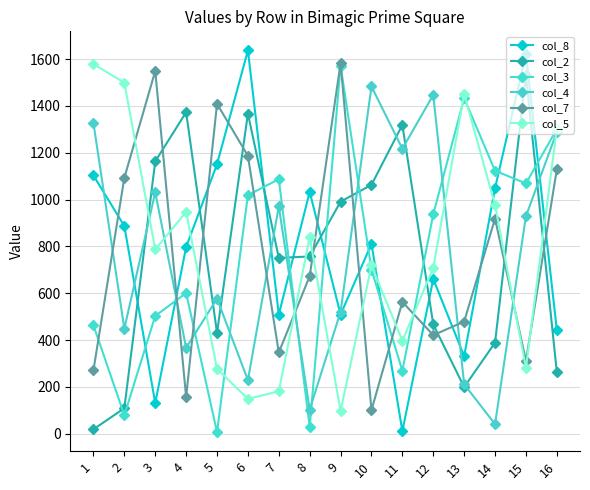

What is the average value of the col_8 series?

793